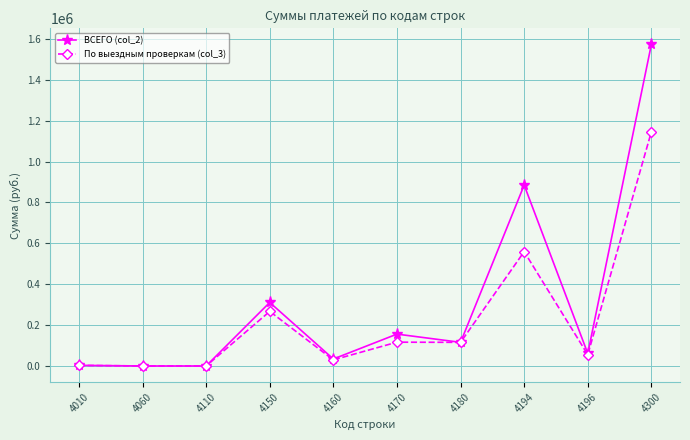

What is the maximum value shown in the chart?

1572702